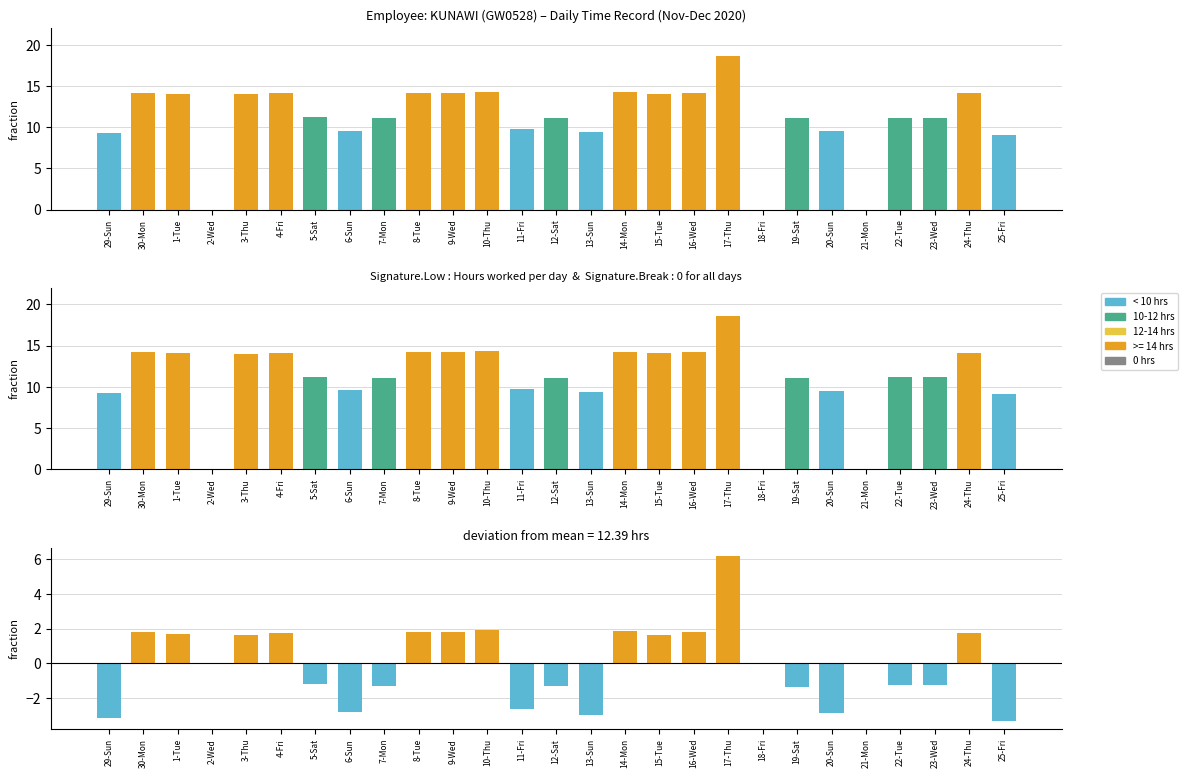

Rank the series at 29-Sun from lowest to highest value.

Deviation from mean, Low (Hours)